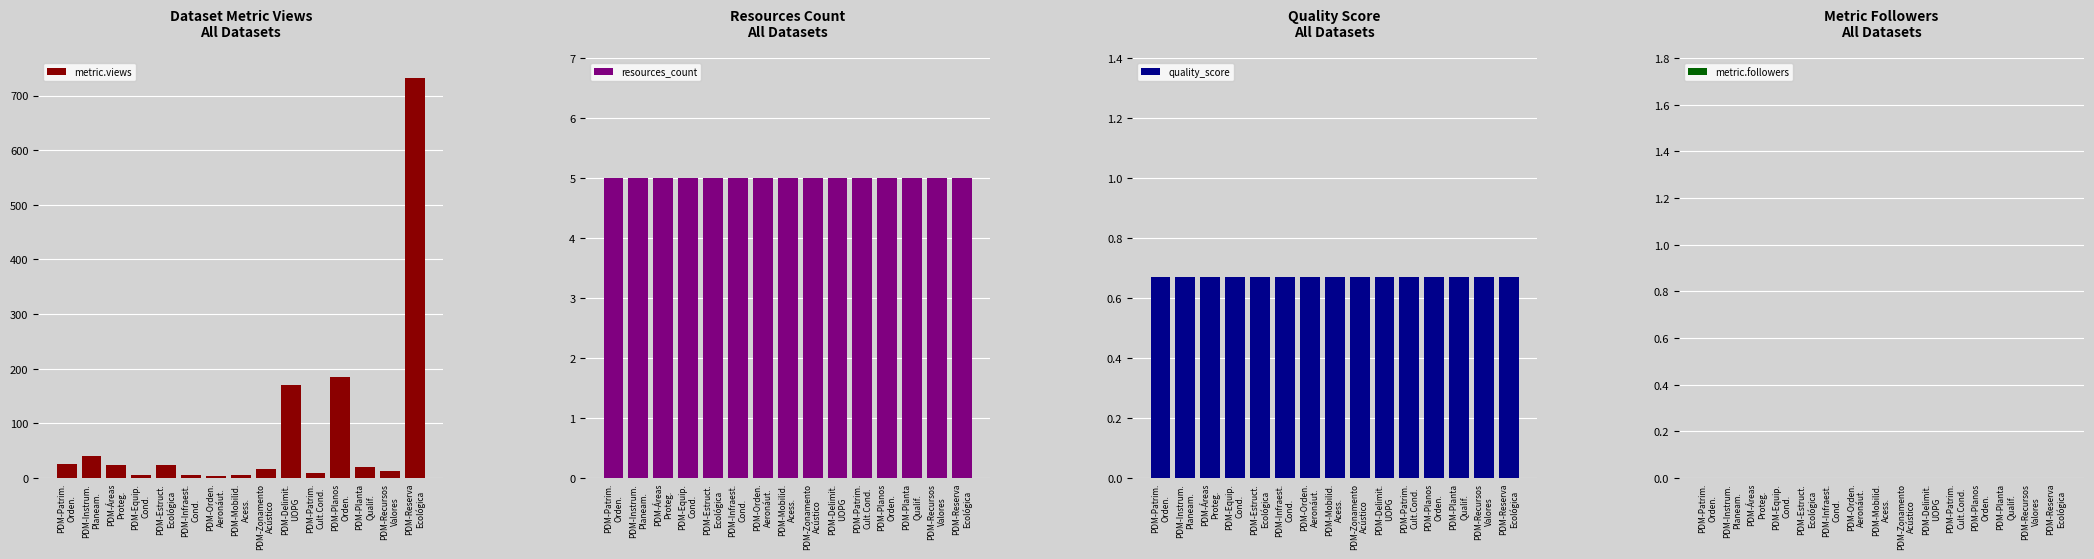

How many series are shown in this chart?

4